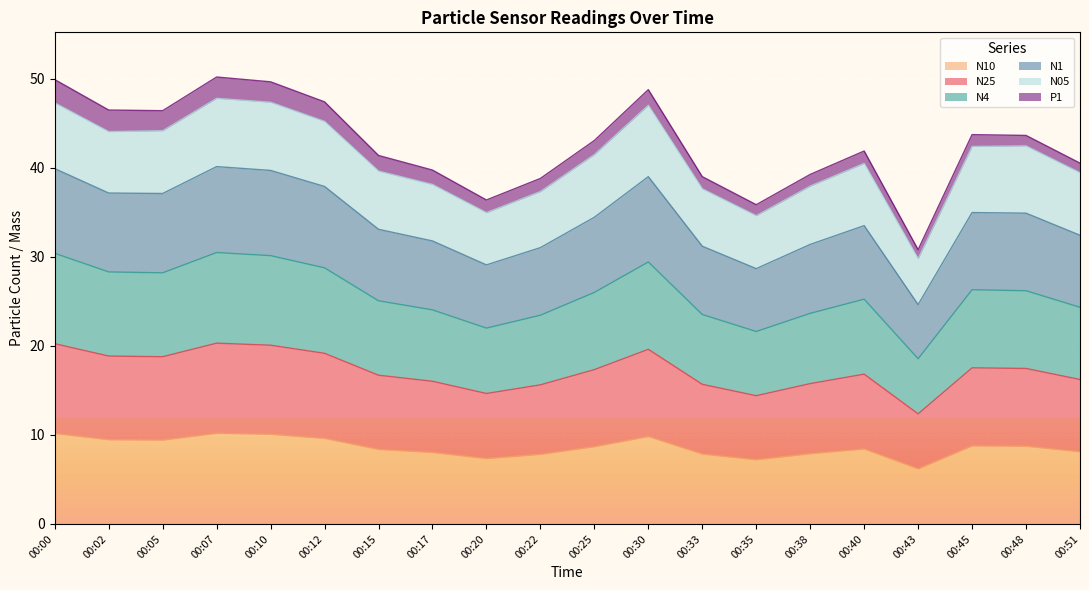

What is the total value across all series at 00:02?

46.5